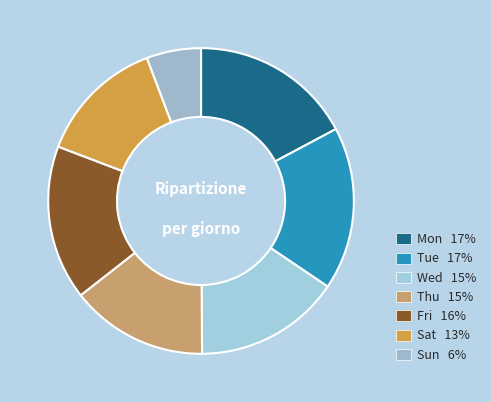

Combined, do Wed and Mon account for over 50%?

No